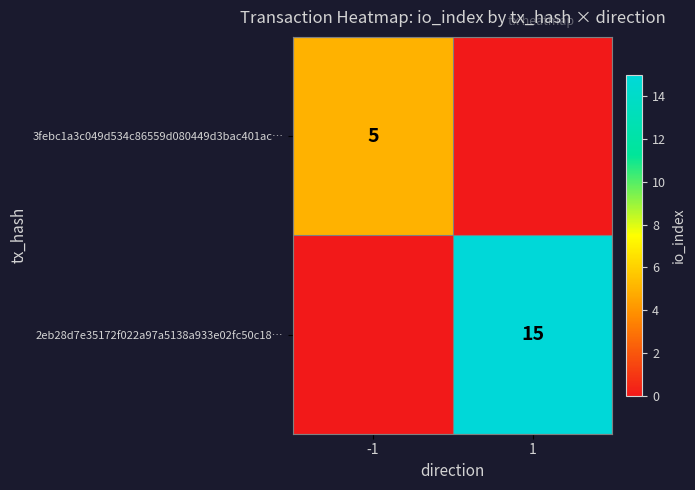

The 3febc1a3c049d534c86559d080449d3bac401ac… series shows 5 at -1. True or false?

True